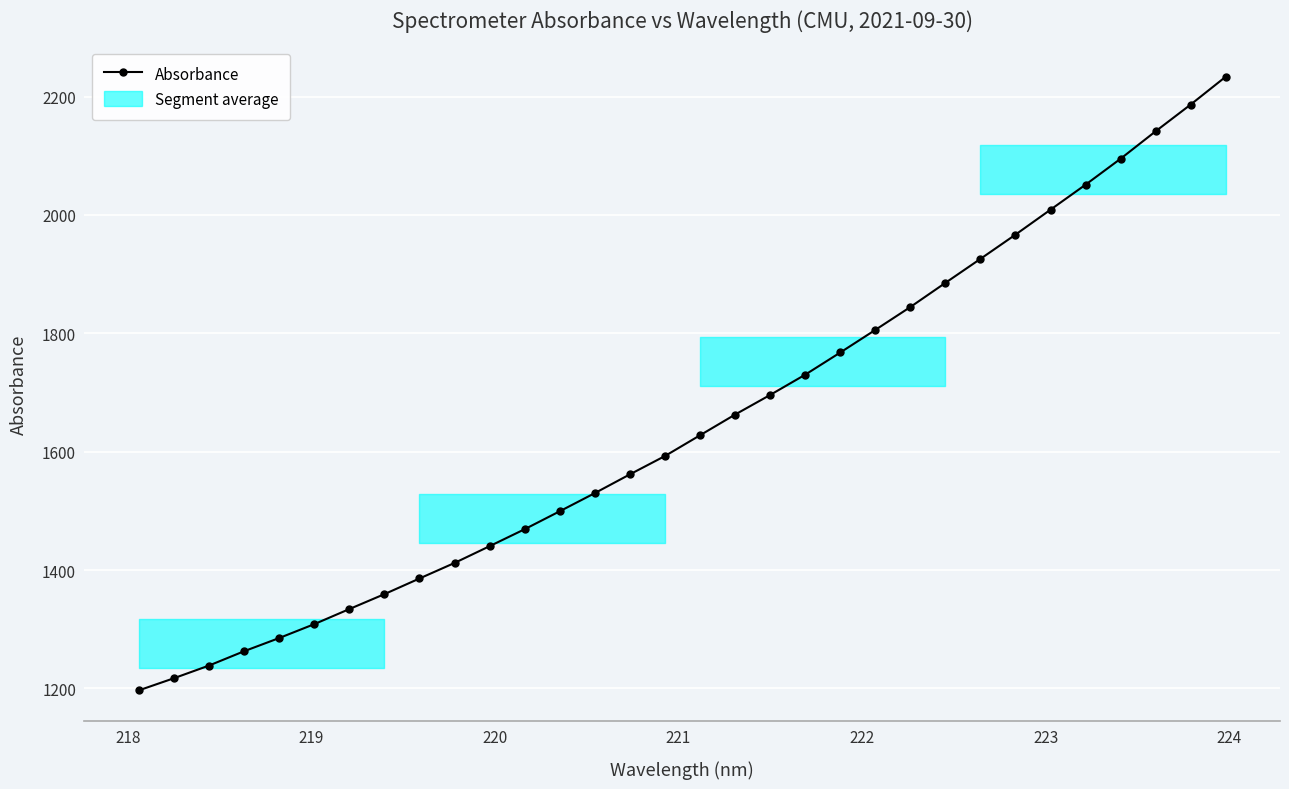

True or false: Absorbance has more than 2 interior local peaks.

False